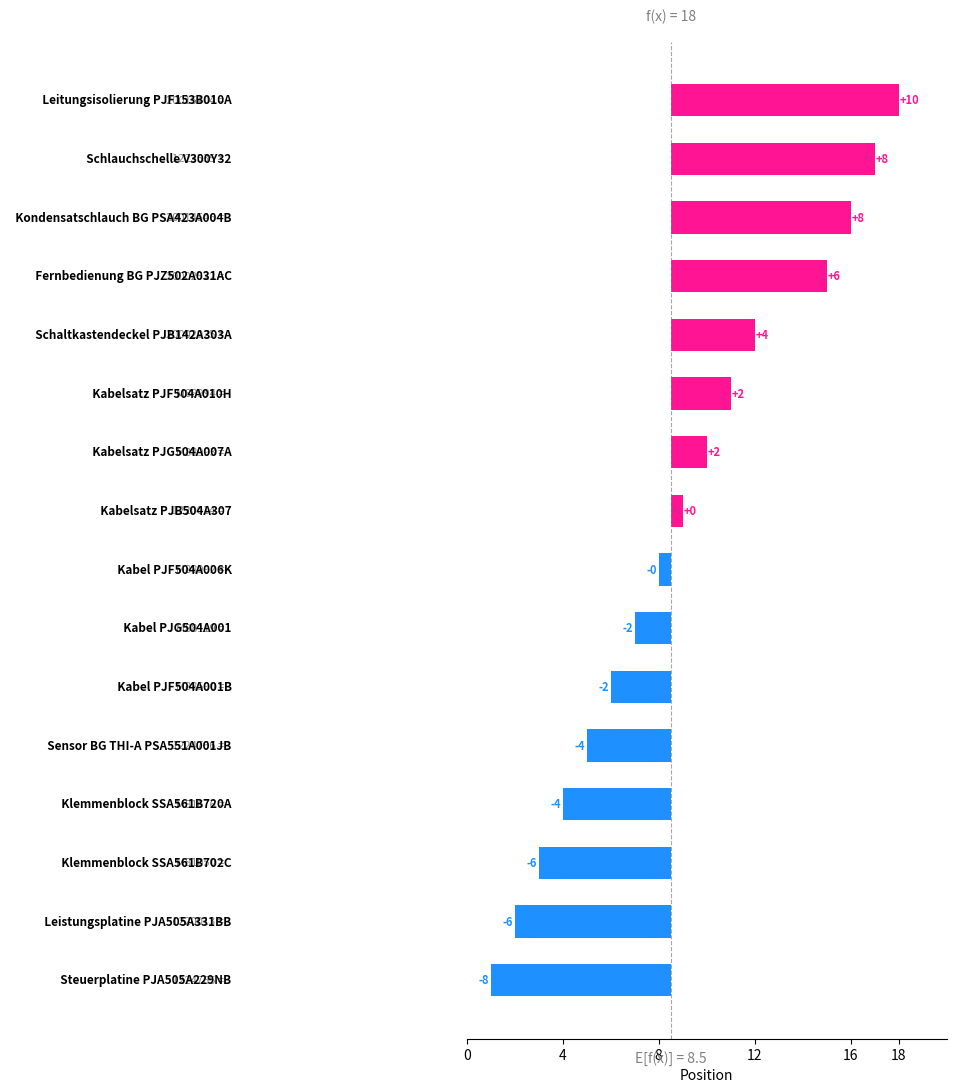

What is the difference between the values at 10 and 12?

4.0